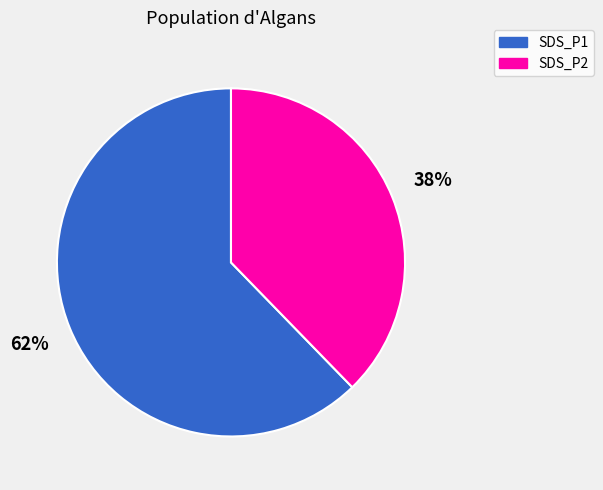

How many segments does this pie chart have?

2